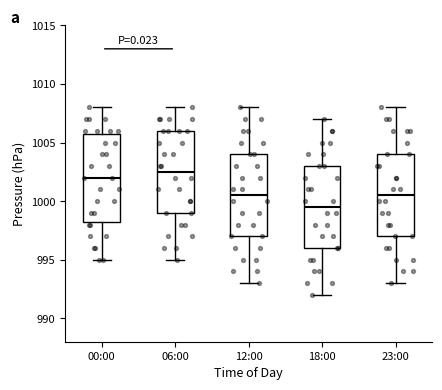

Where does the lower whisker of the box for 06:00 end on the y-axis? The values are not printed on the chart, so give them approximately, as read against the axis.

995.0